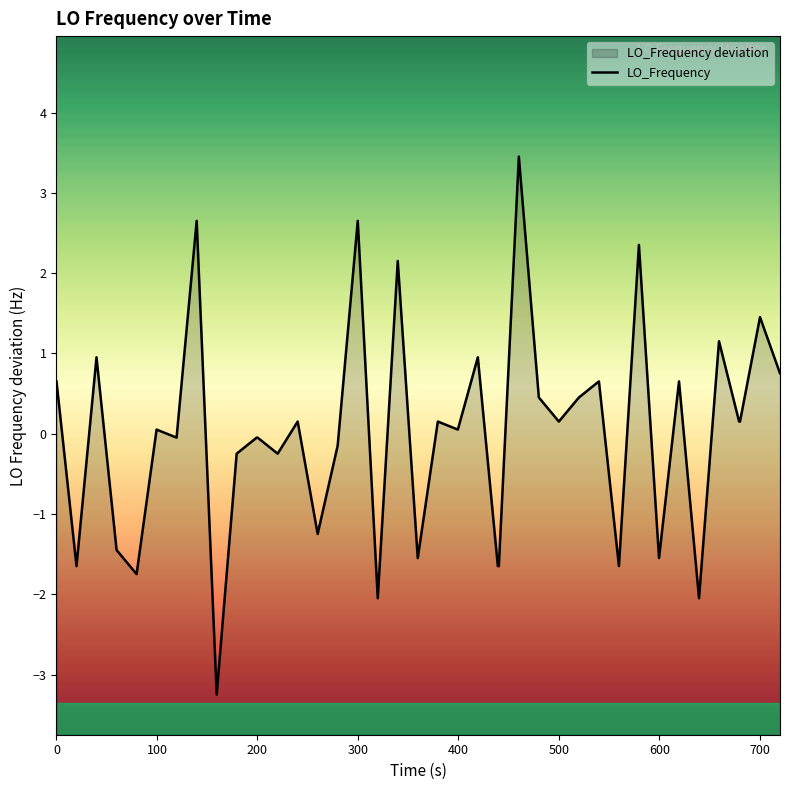

Reading right to left, extract all data points from this chart.

0.8	1.5	0.2	0.2	1.2	-2.0	0.7	-1.5	2.4	-1.6	0.7	0.5	0.2	0.5	3.5	-1.6	-1.6	1.0	0.1	0.2	-1.5	2.2	-2.0	2.7	-0.1	-1.2	0.2	-0.2	-0.0	-0.0	-0.2	-3.2	2.7	-0.0	0.1	-1.7	-1.4	1.0	-1.6	0.7